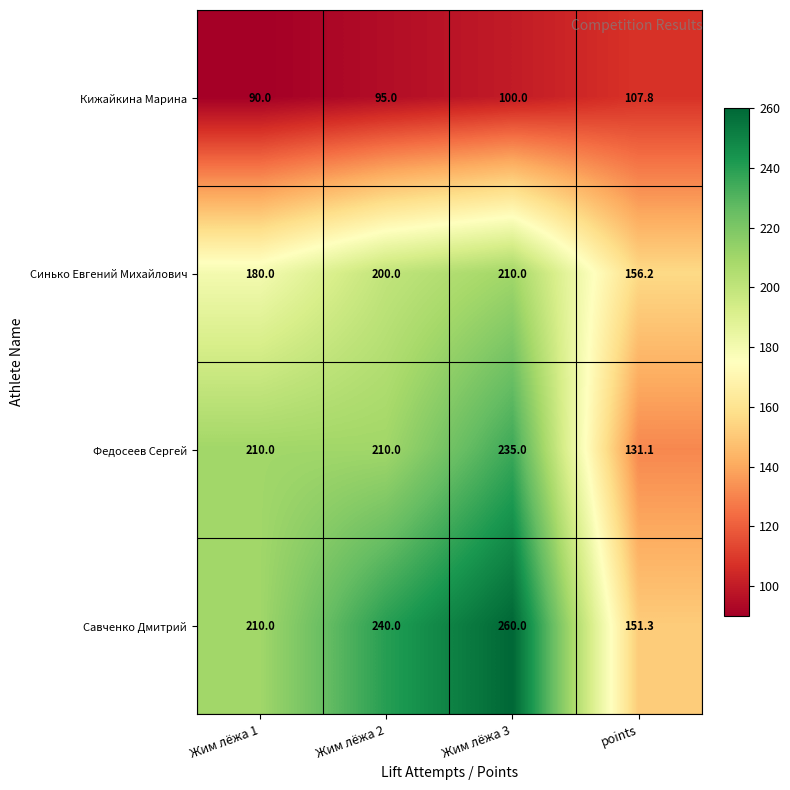

At points, list the series in order from smallest to largest.

Кижайкина Марина, Федосеев Сергей, Савченко Дмитрий, Синько Евгений Михайлович